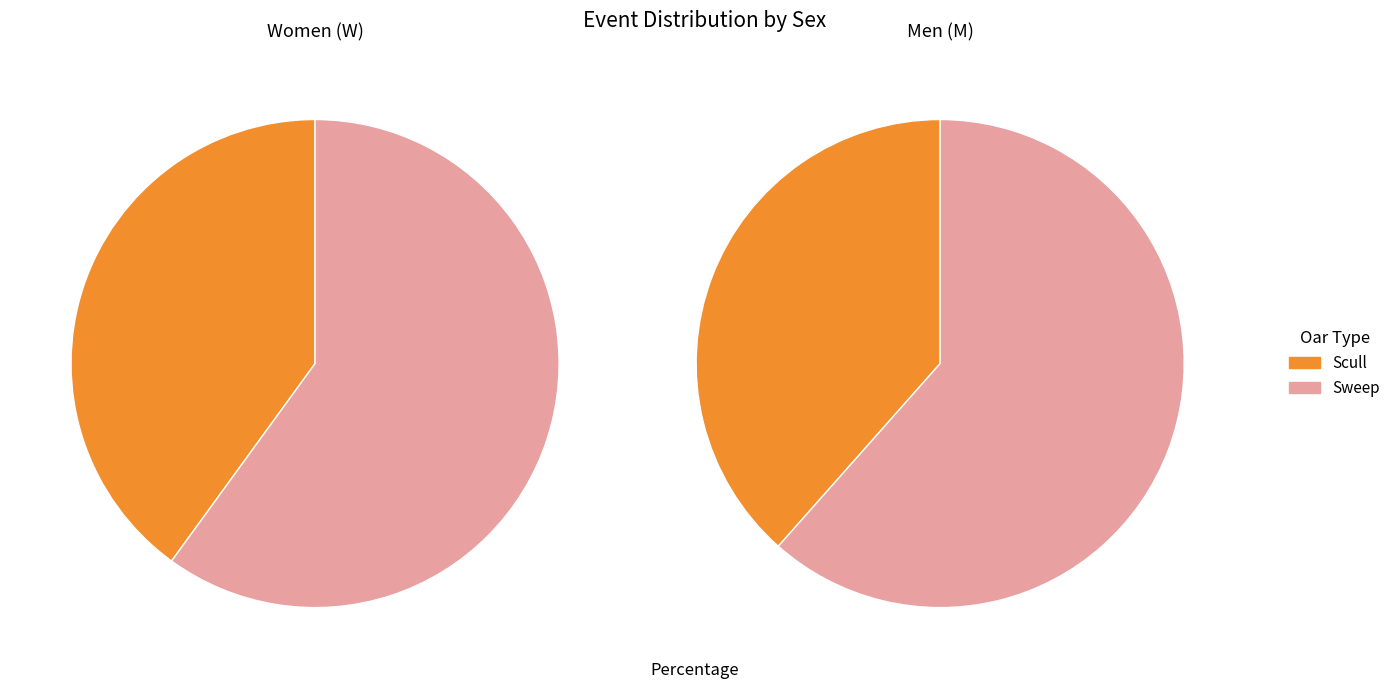

The M slice represents 59% of the pie. True or false?

False